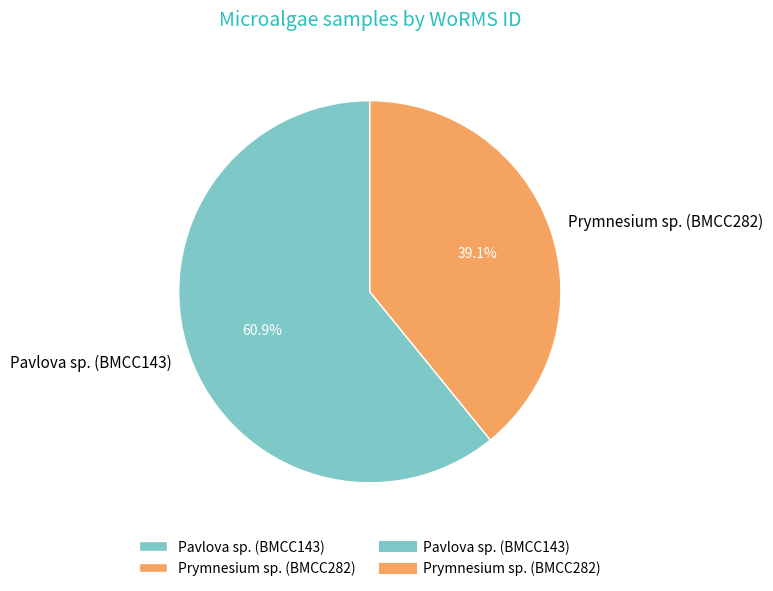

Combined, do Prymnesium sp. (BMCC282) and Pavlova sp. (BMCC143) account for over 50%?

Yes